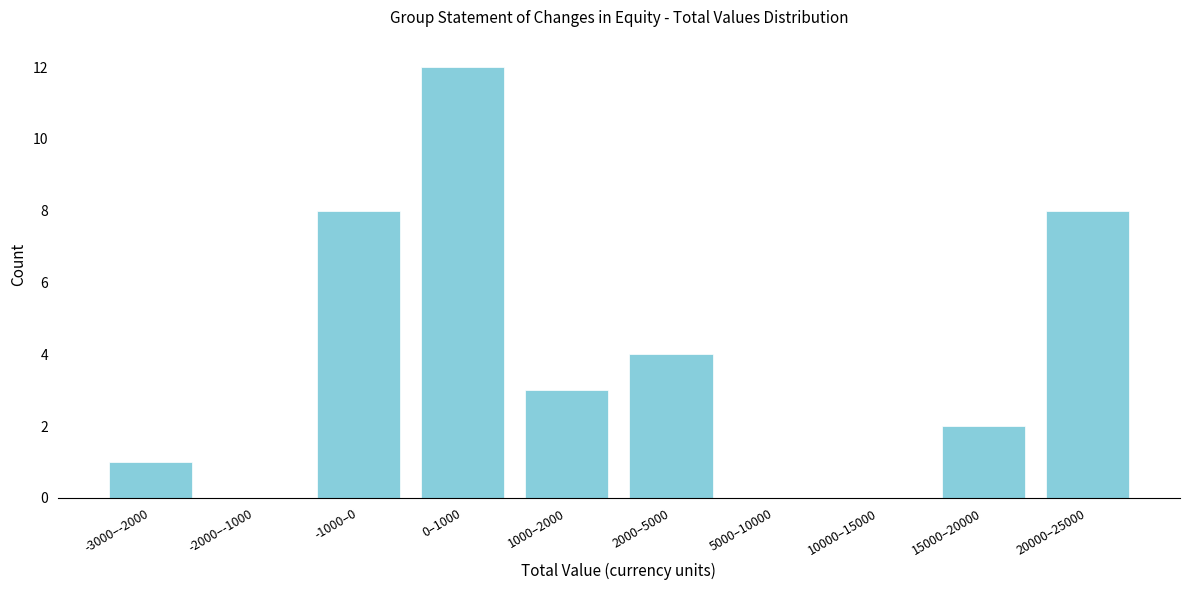

Reading left to right, what are all the values shown in this chart?

-3000–-2000=1	-2000–-1000=0	-1000–0=8	0–1000=12	1000–2000=3	2000–5000=4	5000–10000=0	10000–15000=0	15000–20000=2	20000–25000=8